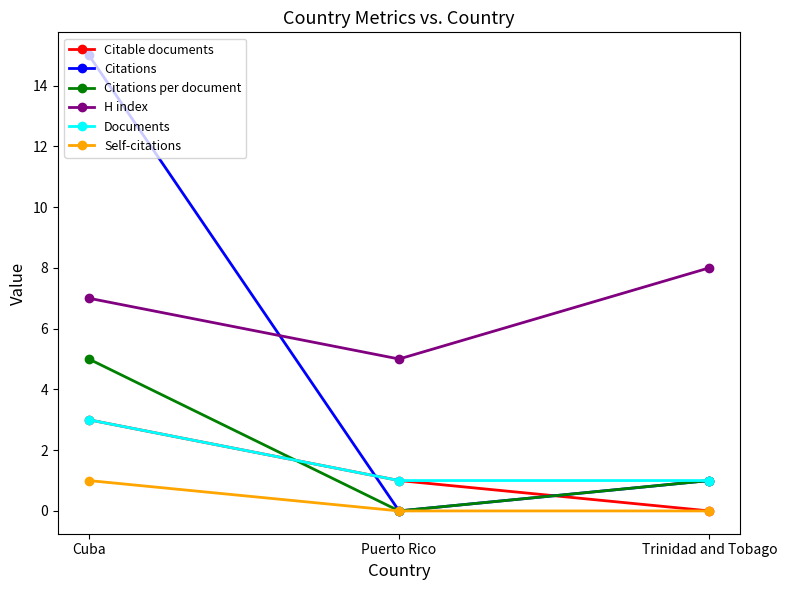

What is the label of the 3rd point from the left?

Trinidad and Tobago